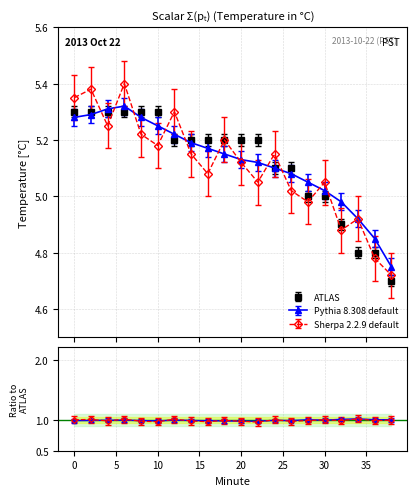

Reading left to right, transcribe all the data shown in this chart.

ATLAS: 0=5.3	2=5.3	4=5.3	6=5.3	8=5.3	10=5.3	12=5.2	14=5.2	16=5.2	18=5.2	20=5.2	22=5.2	24=5.1	26=5.1	28=5.0	30=5.0	32=4.9	34=4.8	36=4.8	38=4.7
Pythia 8.308 default: 0=5.3	2=5.3	4=5.3	6=5.3	8=5.3	10=5.2	12=5.2	14=5.2	16=5.2	18=5.2	20=5.1	22=5.1	24=5.1	26=5.1	28=5.0	30=5.0	32=5.0	34=4.9	36=4.8	38=4.8
Sherpa 2.2.9 default: 0=5.3	2=5.4	4=5.2	6=5.4	8=5.2	10=5.2	12=5.3	14=5.2	16=5.1	18=5.2	20=5.1	22=5.0	24=5.2	26=5.0	28=5.0	30=5.0	32=4.9	34=4.9	36=4.8	38=4.7